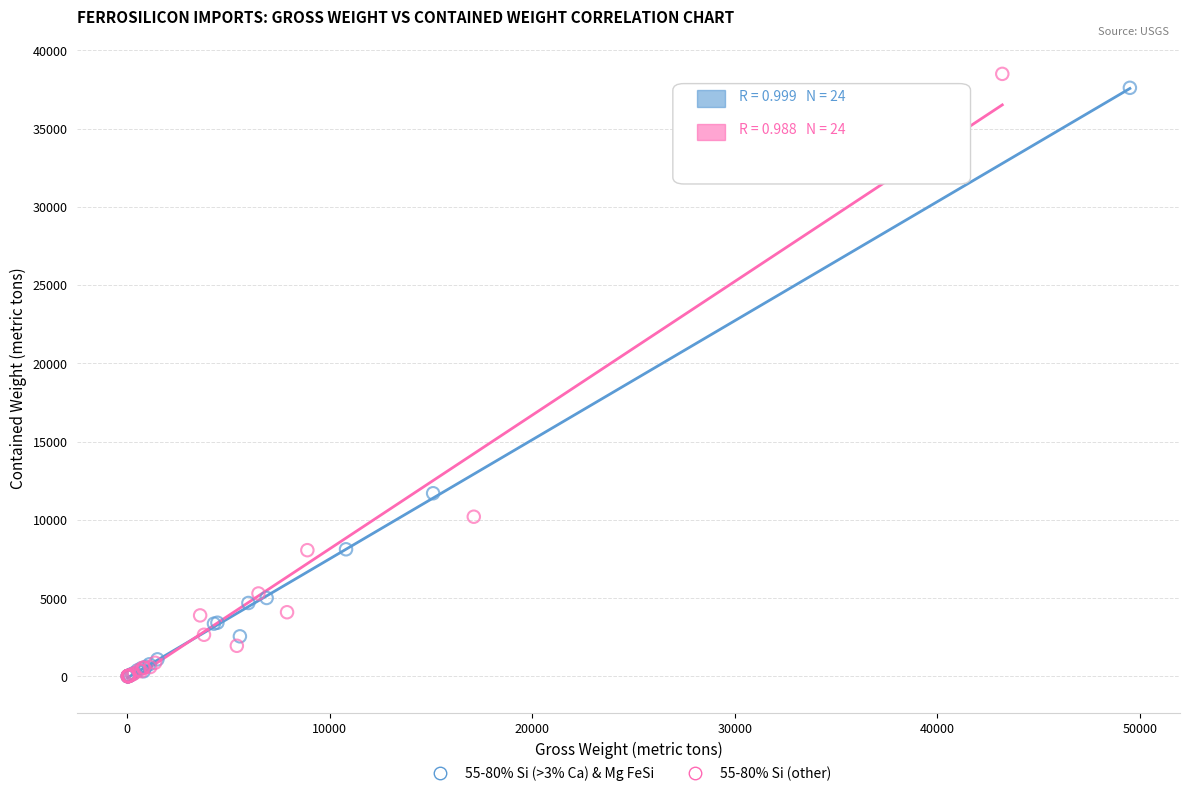

Which series has the largest Y range (max minus min)?

55-80% Si (other)